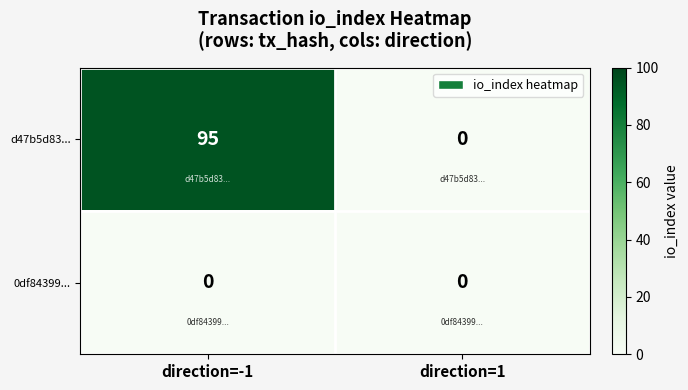

Which series changed the most between direction=-1 and direction=1?

d47b5d83...